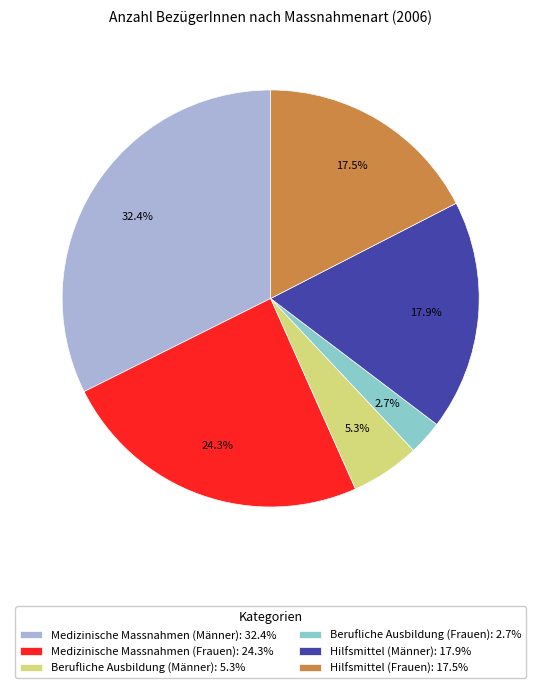

True or false: Berufliche Ausbildung (Frauen) accounts for 11% of the total.

False